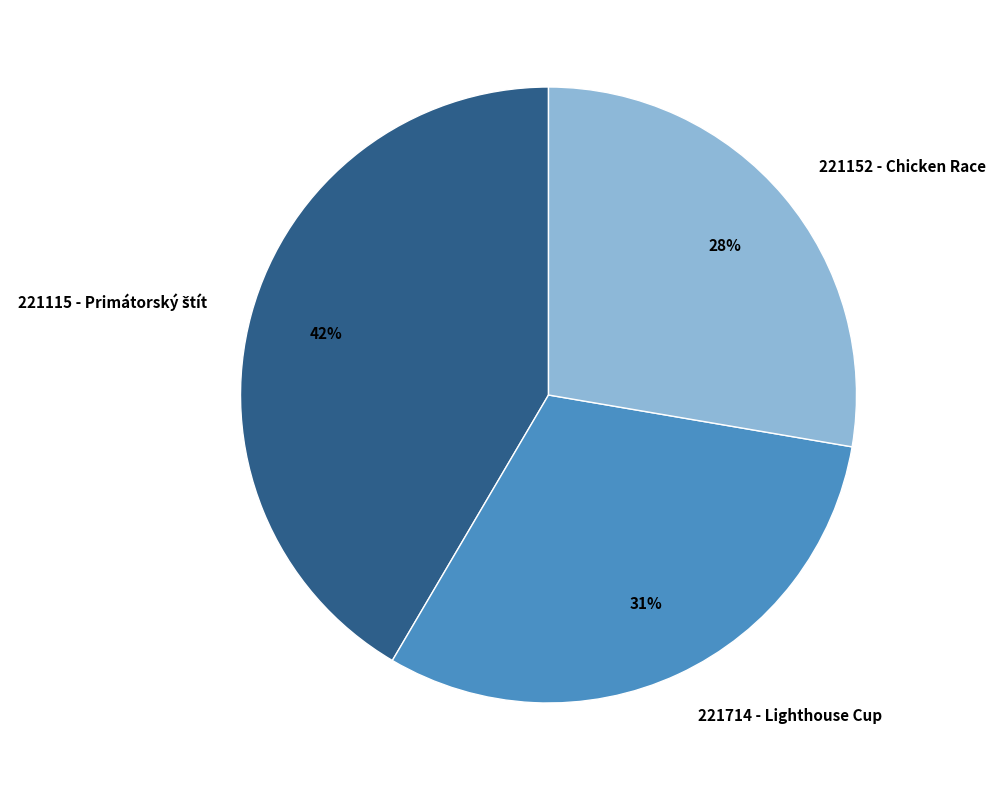

How many slices are in this pie chart?

3